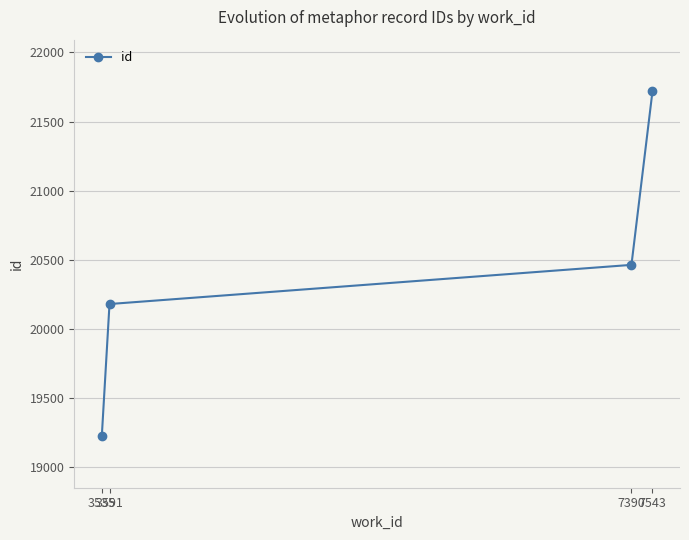

Count the values in the range 20181 to 21718.

3